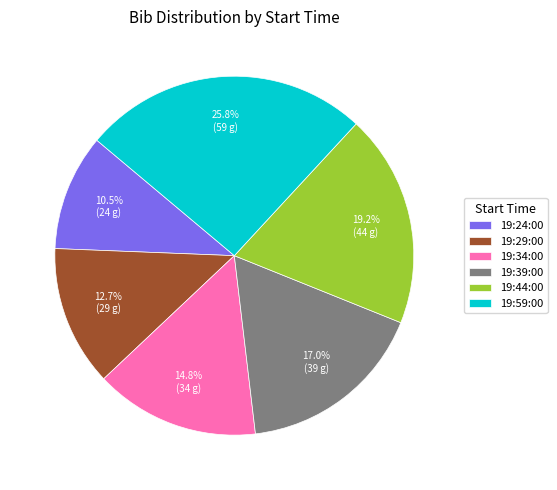

Count the number of slices in the pie.

6